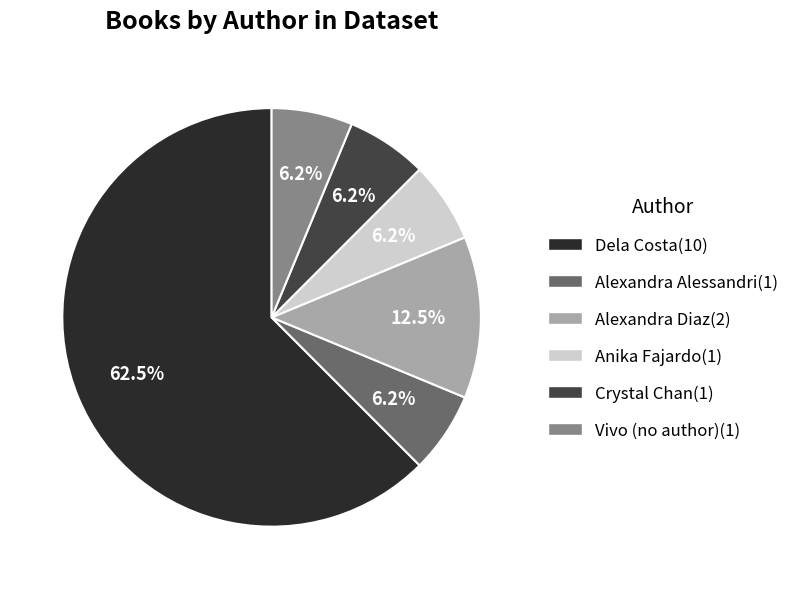

Is there a majority slice in this chart?

Yes